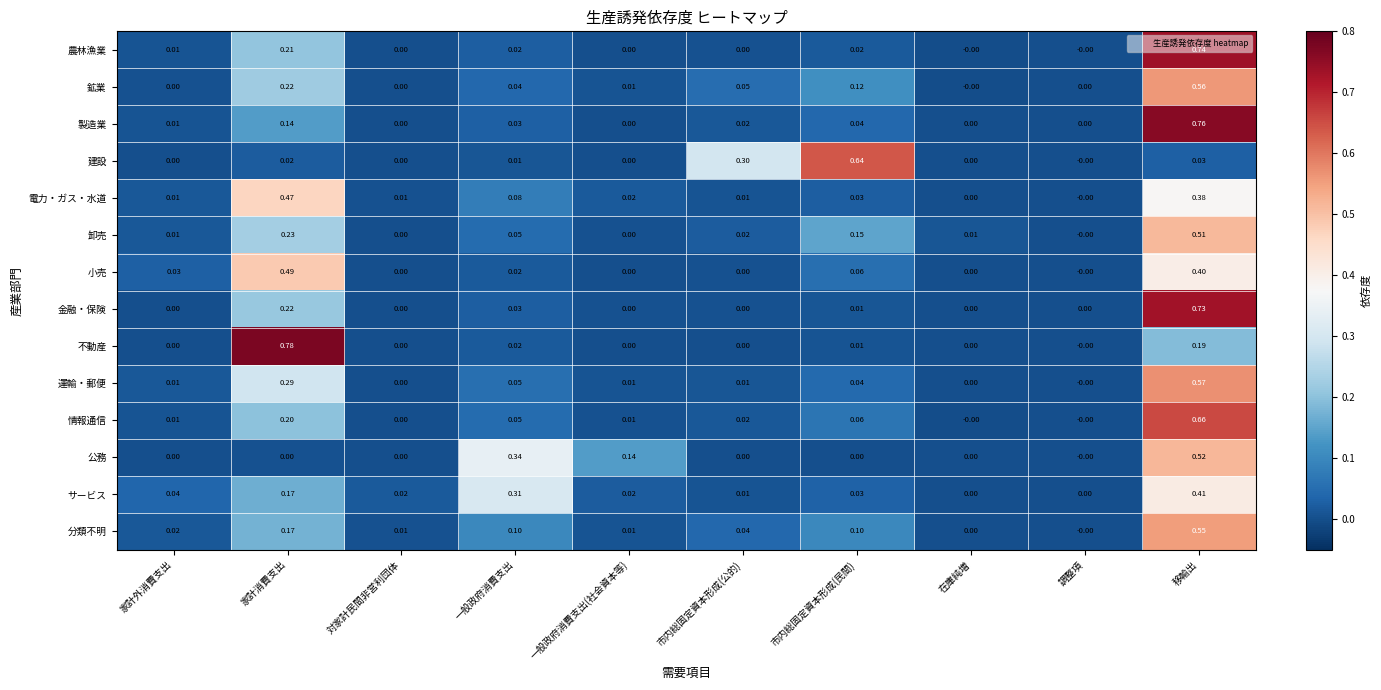

Which series has the largest range (max minus min)?

不動産